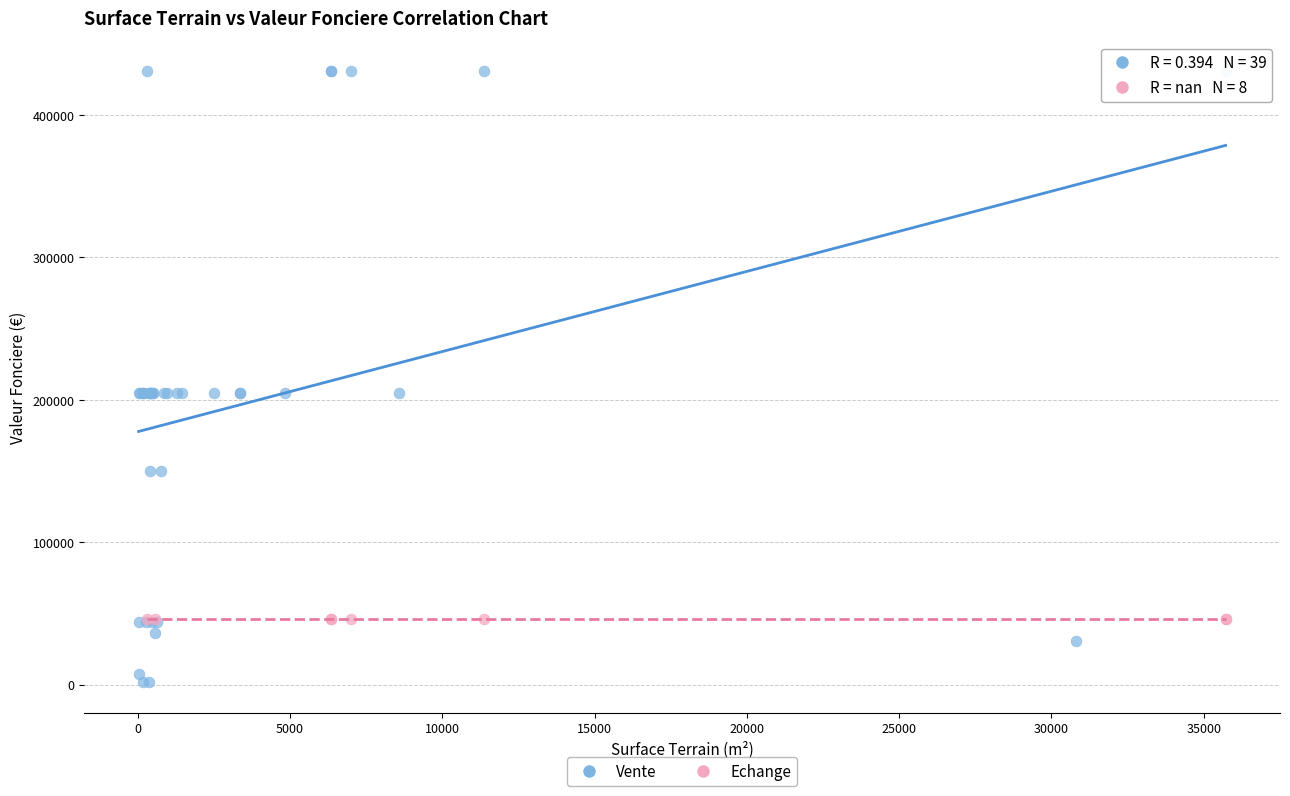

Which series contains the lowest Y value?

Vente